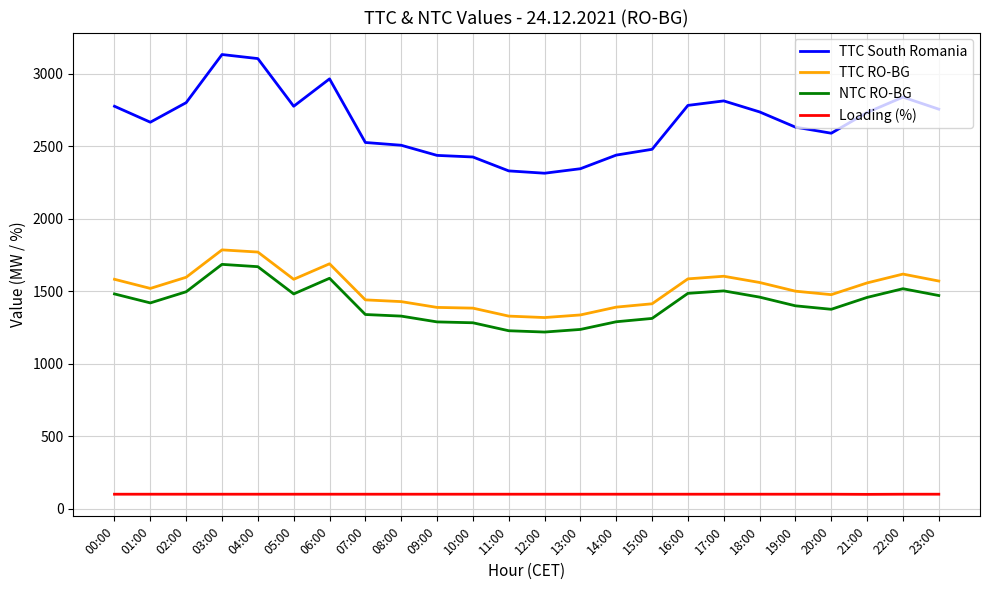

What is the maximum value shown in the chart?

3134